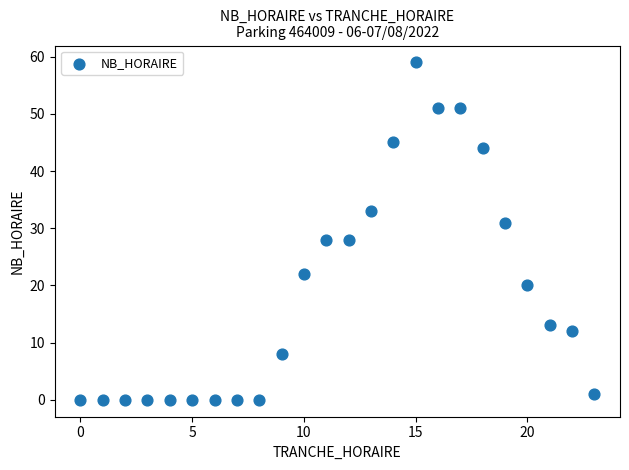

What is the range of X values (max minus min)?

23